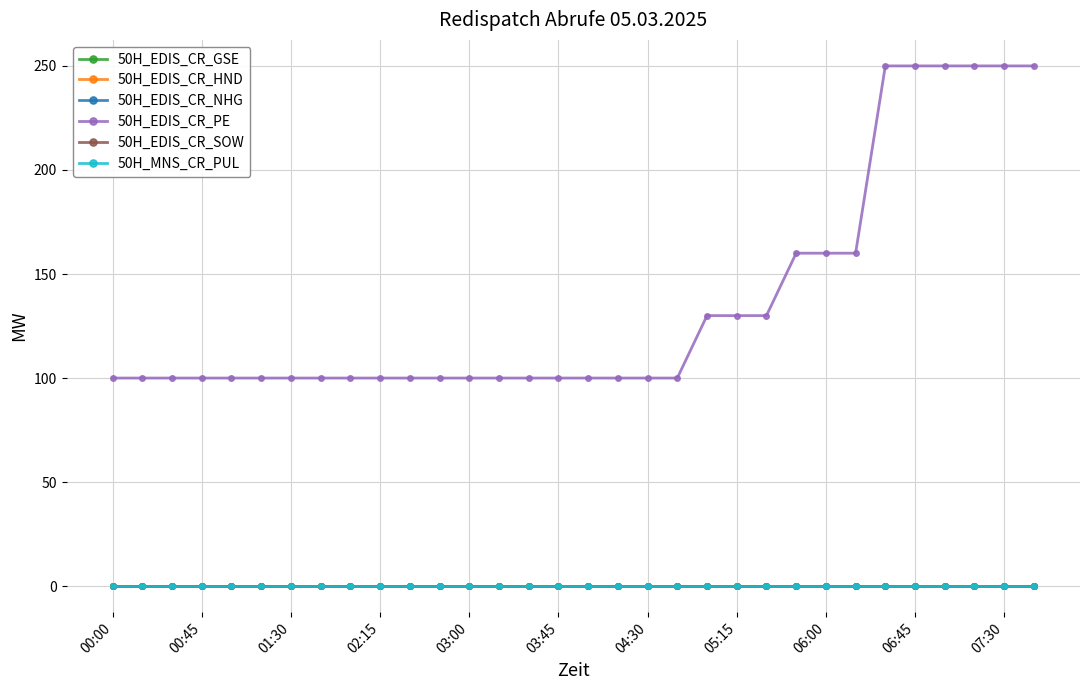

True or false: 50H_EDIS_CR_GSE and 50H_EDIS_CR_SOW intersect in this chart.

False